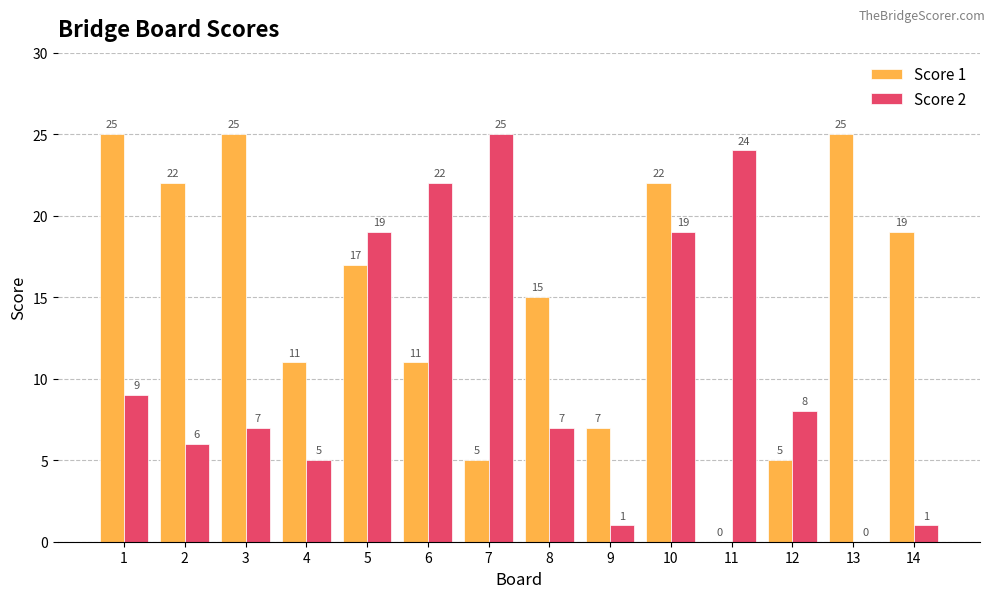

Is the value of Score 1 at 5 greater than the value of Score 2 at 4?

Yes